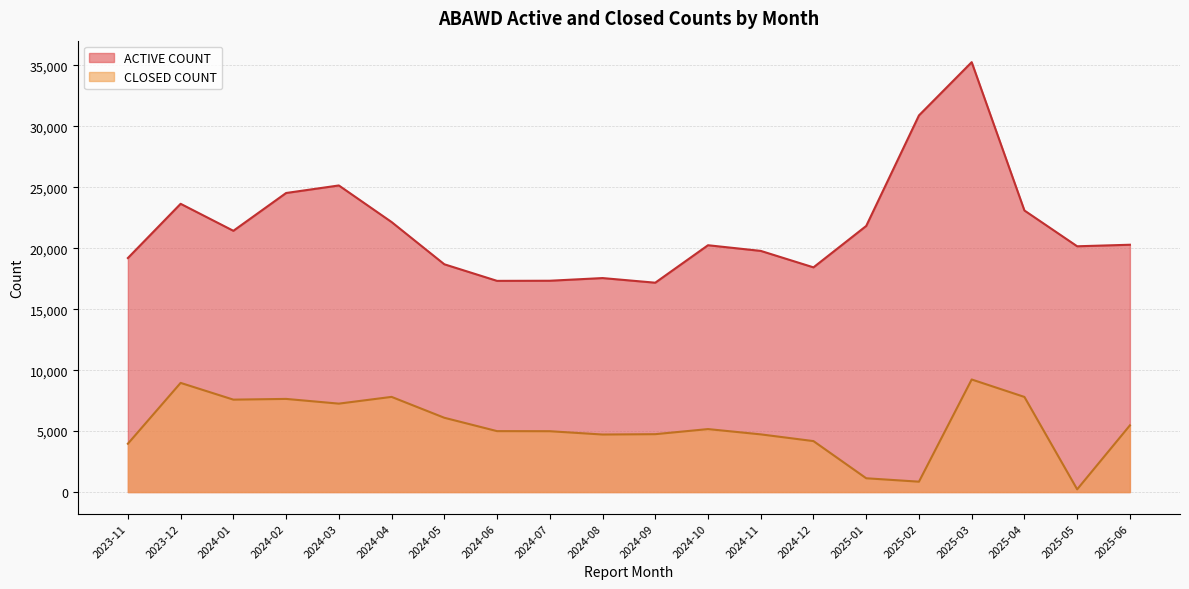

At which label is ACTIVE COUNT closest to 26223?

2024-03